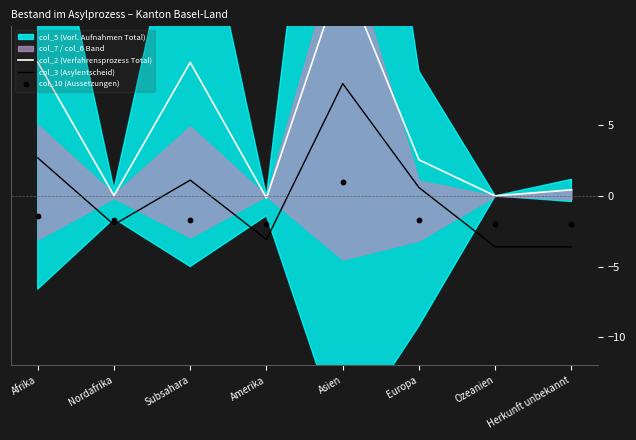

What is the total value across all series at Amerika?

-5.2